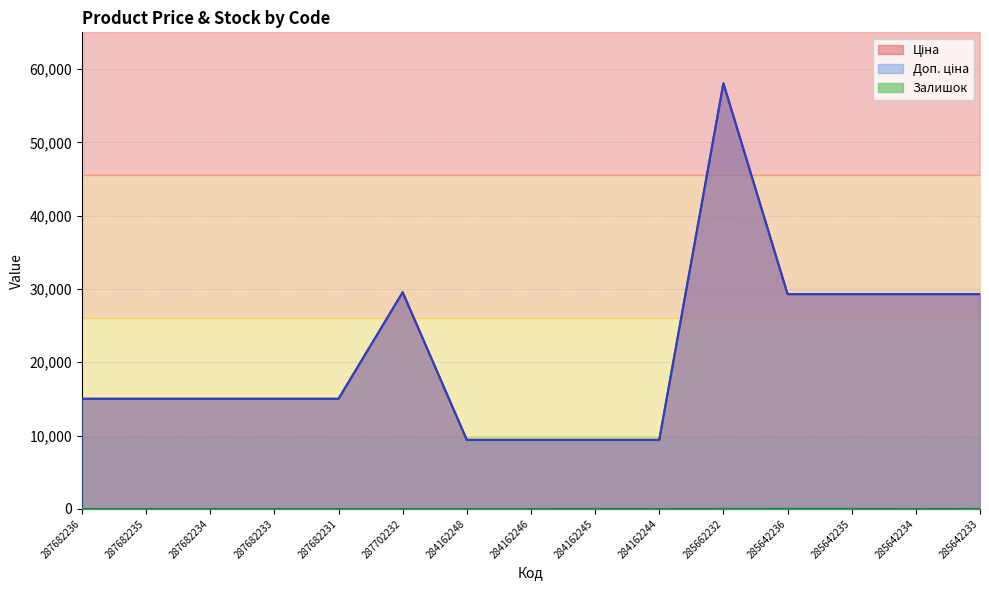

At which category does Ціна reach its first local peak?

287702232